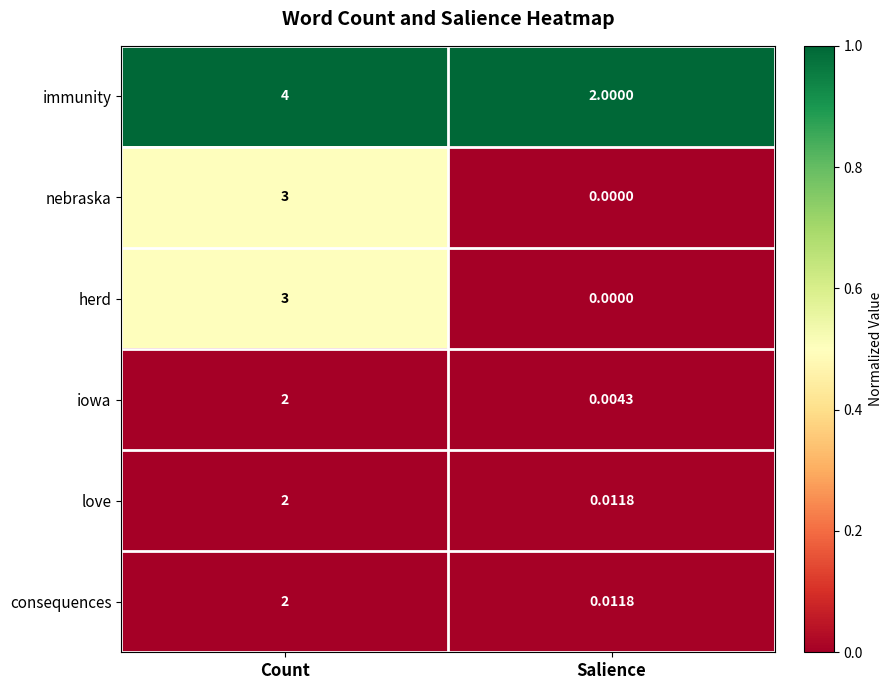

Where is consequences nearest to the value 1?

Salience